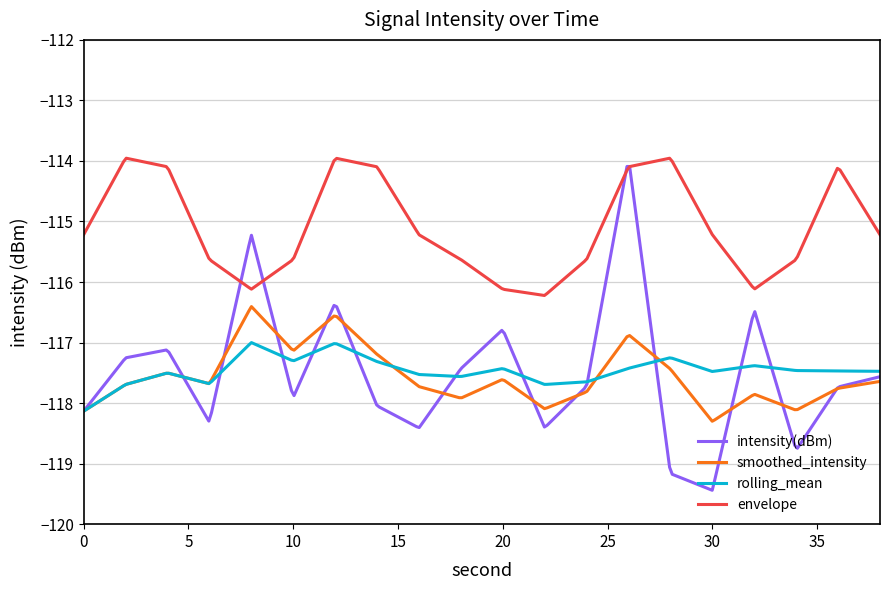

Which series has the largest total across all categories?

envelope